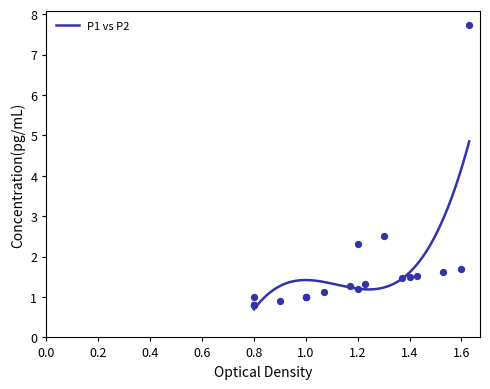

What is the highest value of the P1 vs P2 series?

4.9